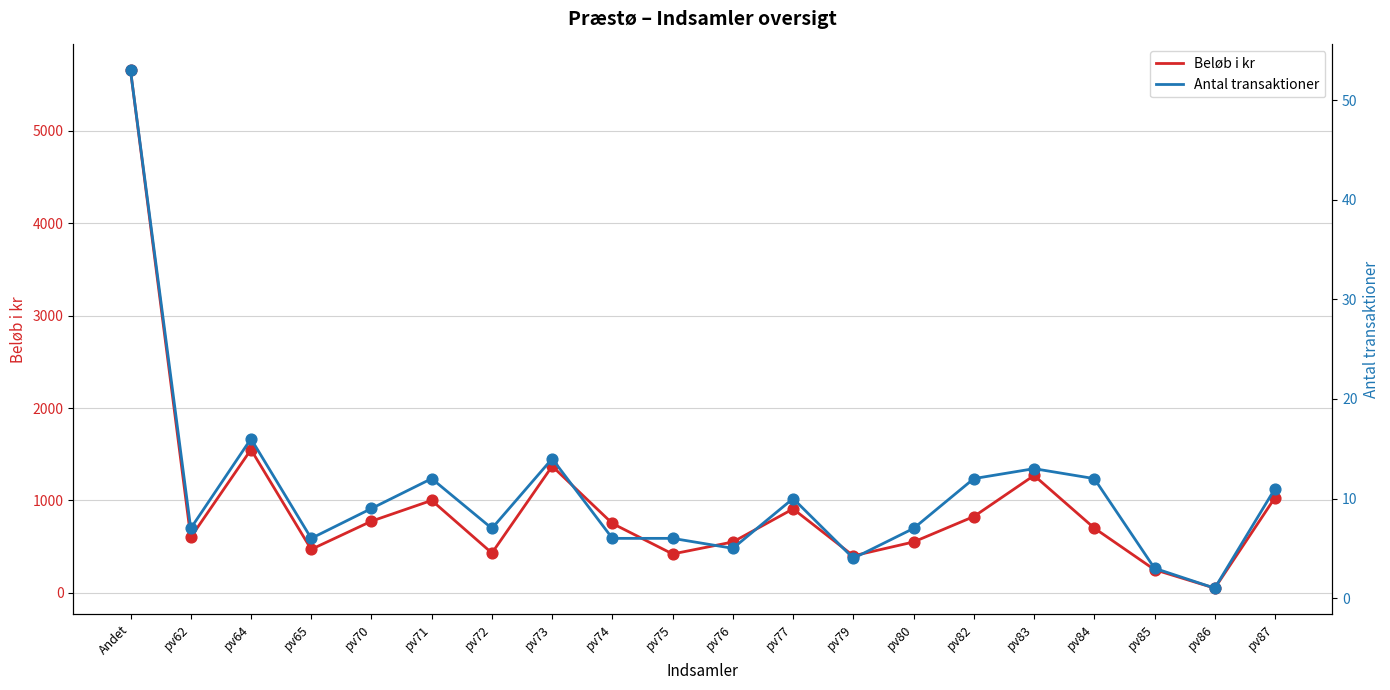

Which series contains the lowest Y value?

Antal transaktioner